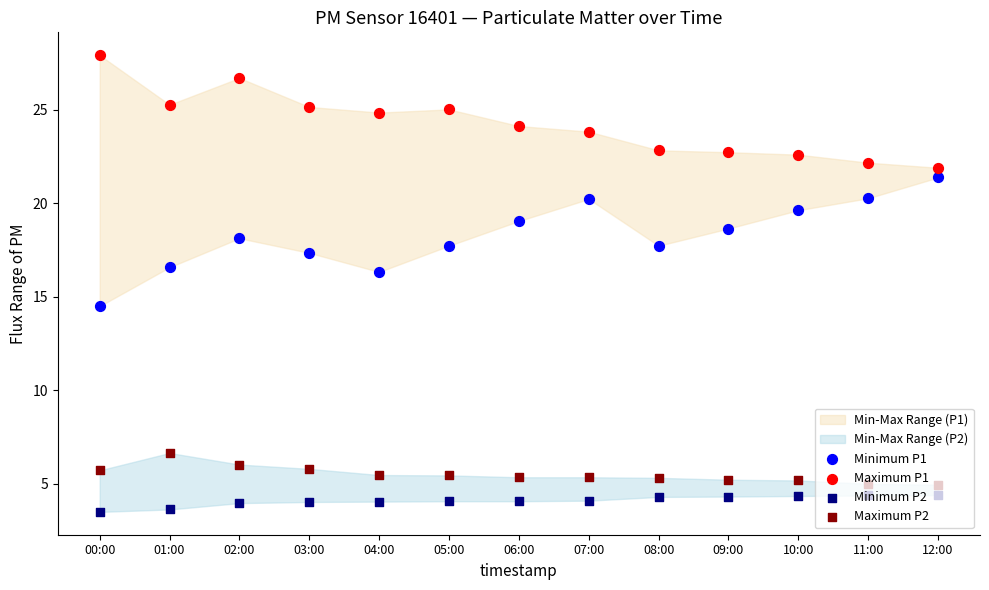

At which category is the sum across all series the highest?

02:00